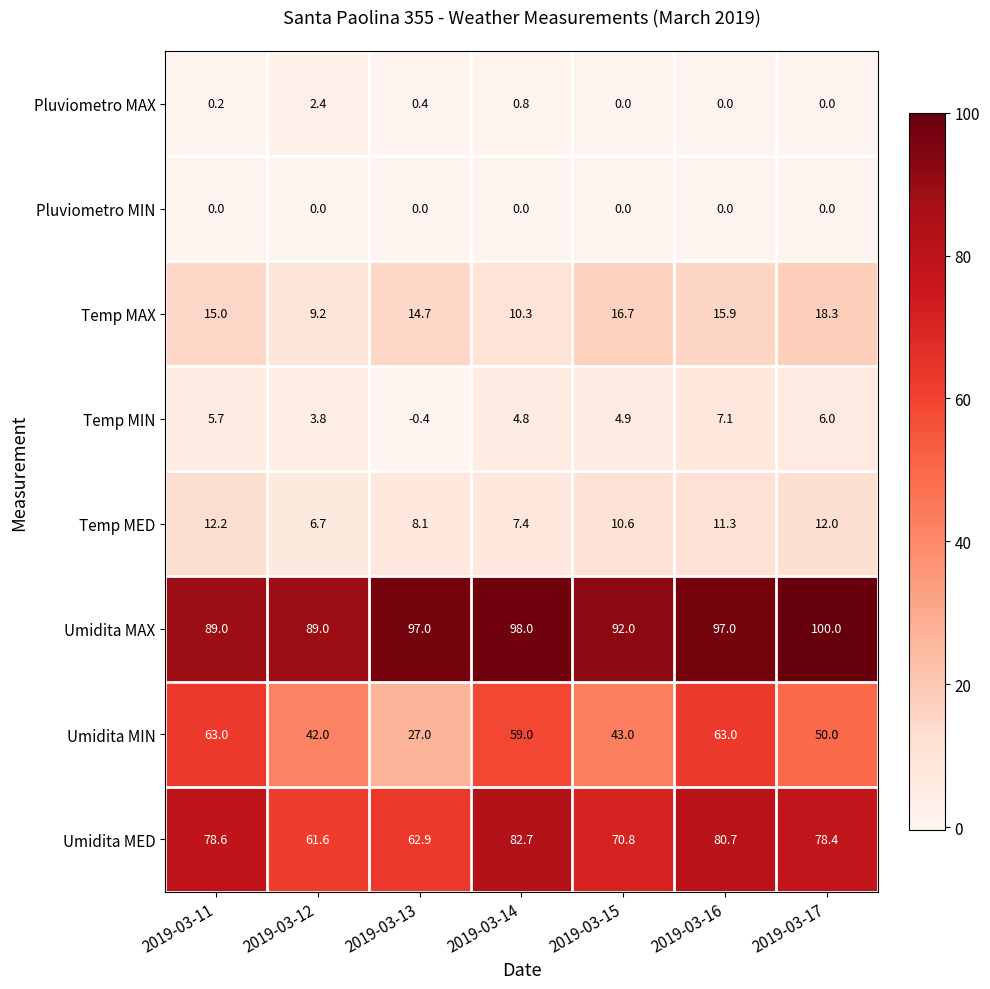

What is the highest value of the Umidita MIN series?

63.0